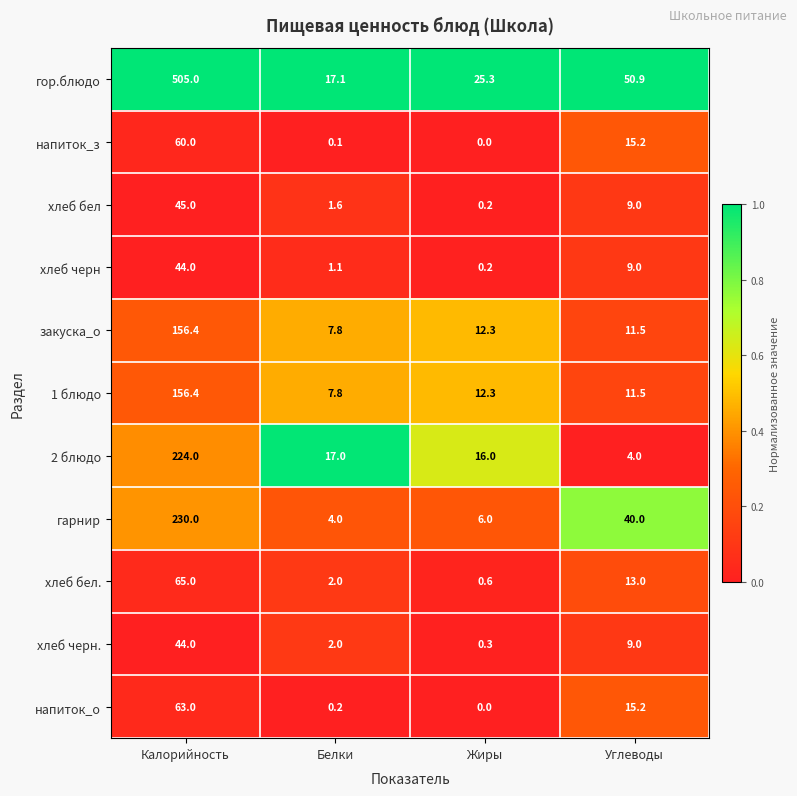

What is the maximum value shown in the chart?

505.0